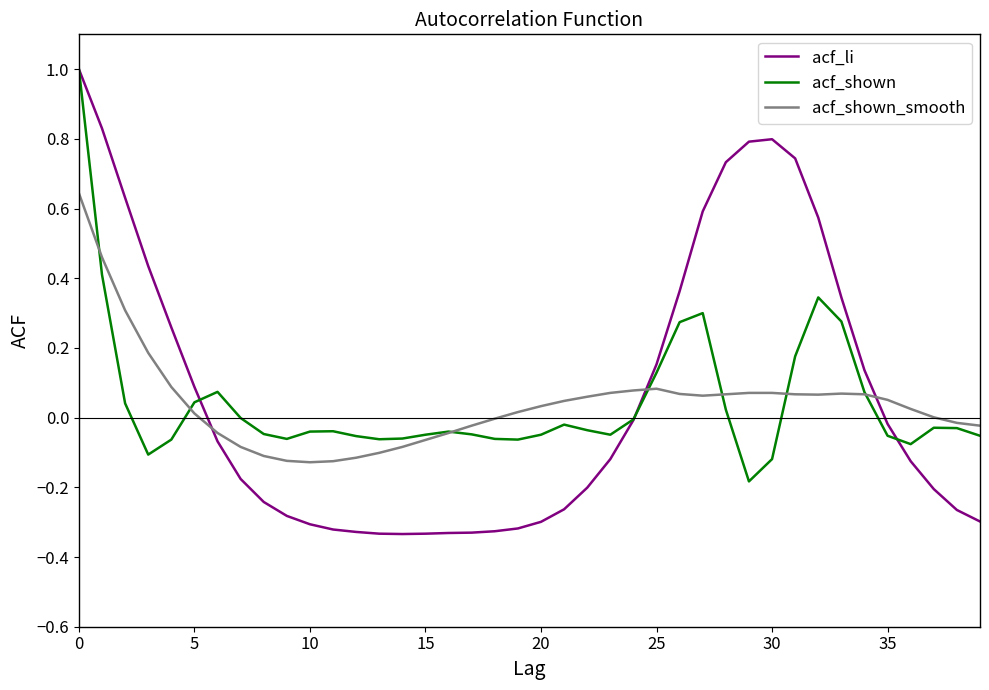

Which series has the largest total across all categories?

acf_li